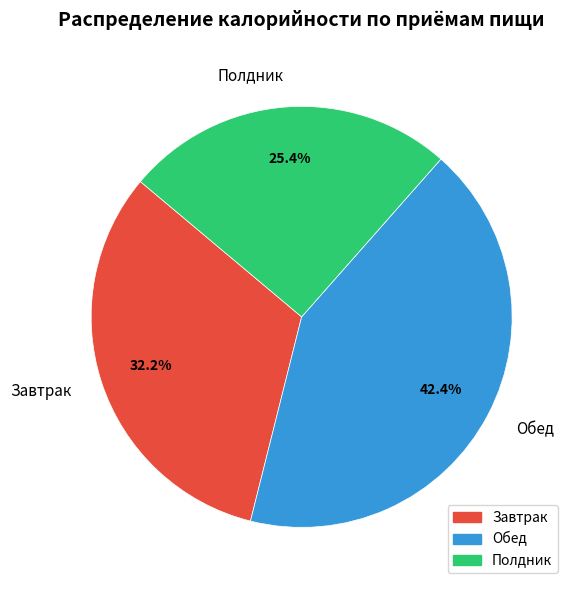

What percentage is NOT represented by Завтрак?

67.8%